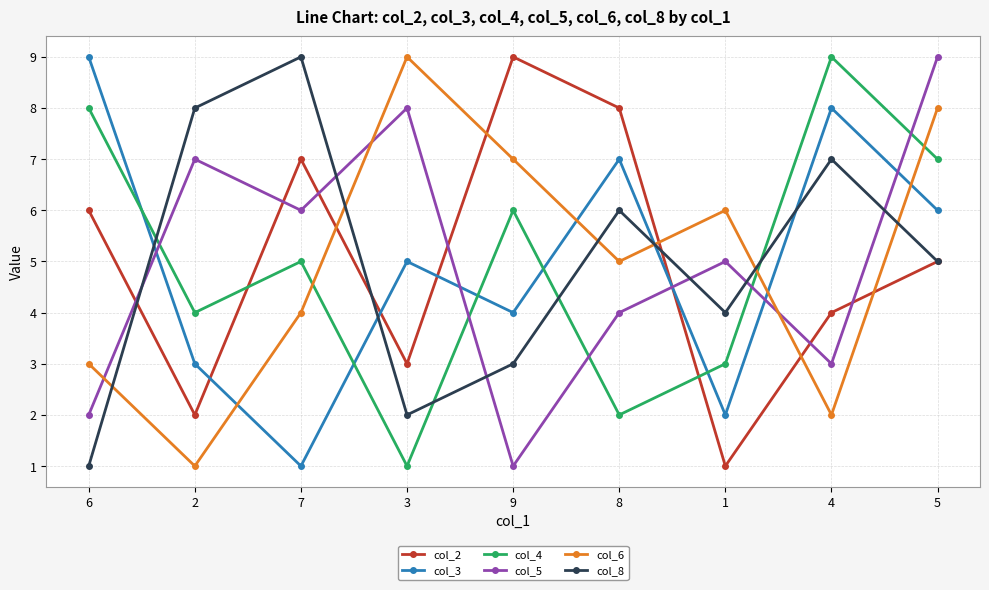

Is the value of col_5 at 2 greater than the value of col_8 at 9?

Yes